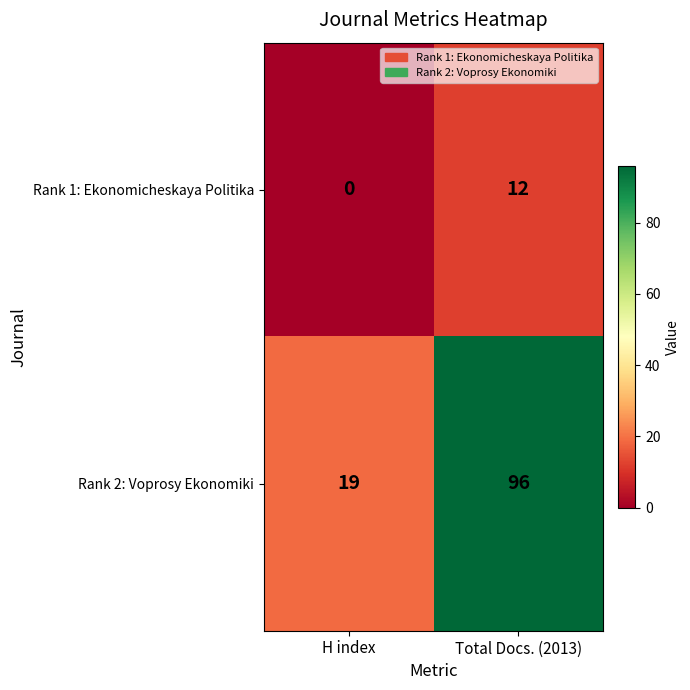

What is the difference between the maximum and minimum values in the Rank 1: Ekonomicheskaya Politika series?

12